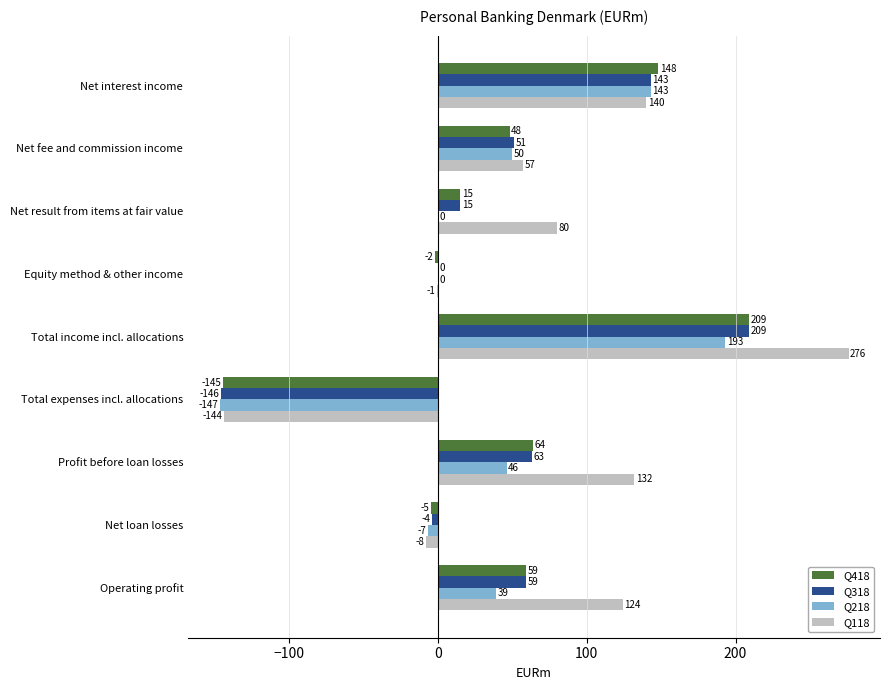

The Q118 series shows 80 at Net result from items at fair value. True or false?

True